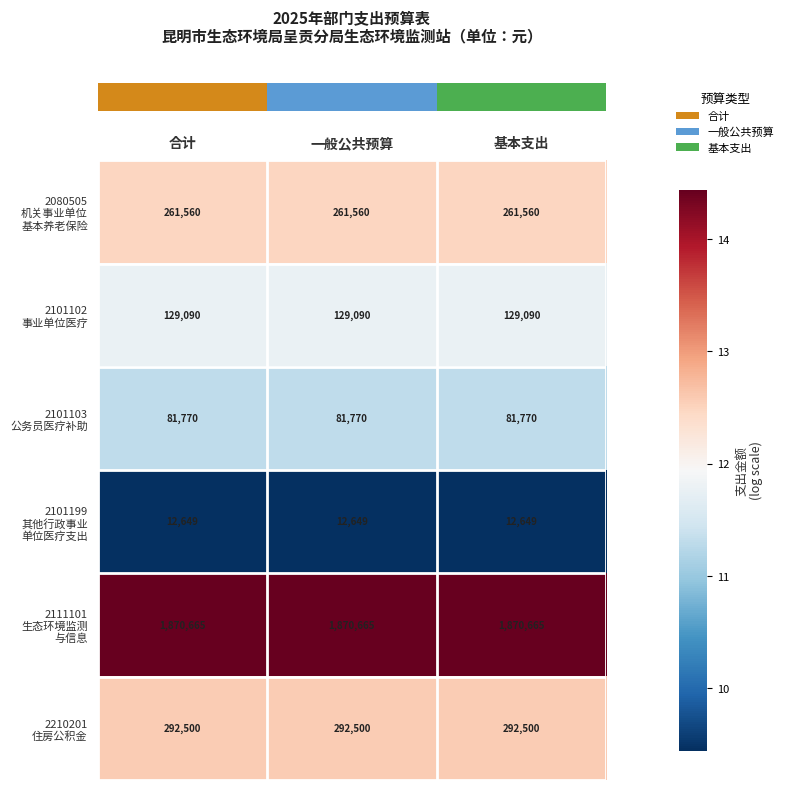

At how many categories does at least one series exceed 632127?

3